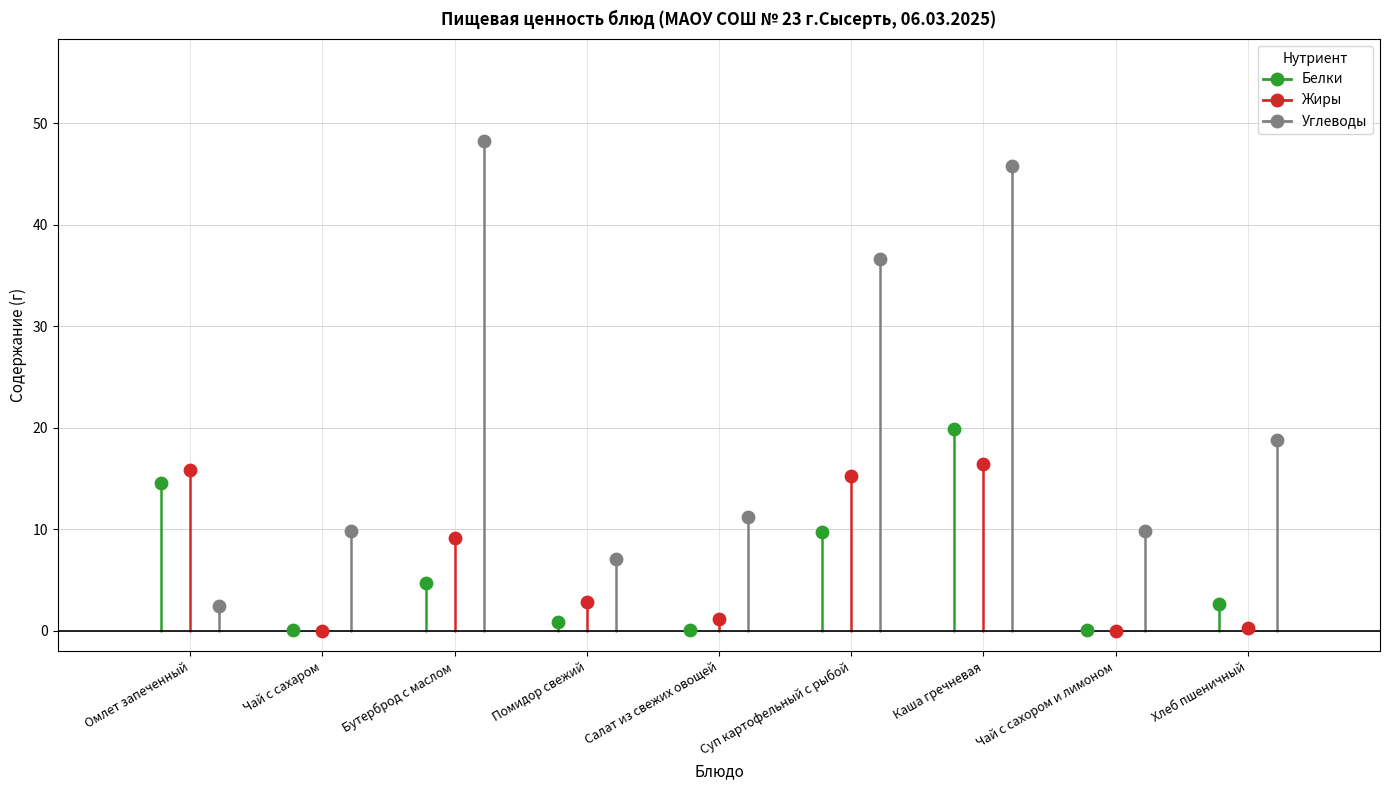

Which series reaches the minimum Y coordinate?

Жиры